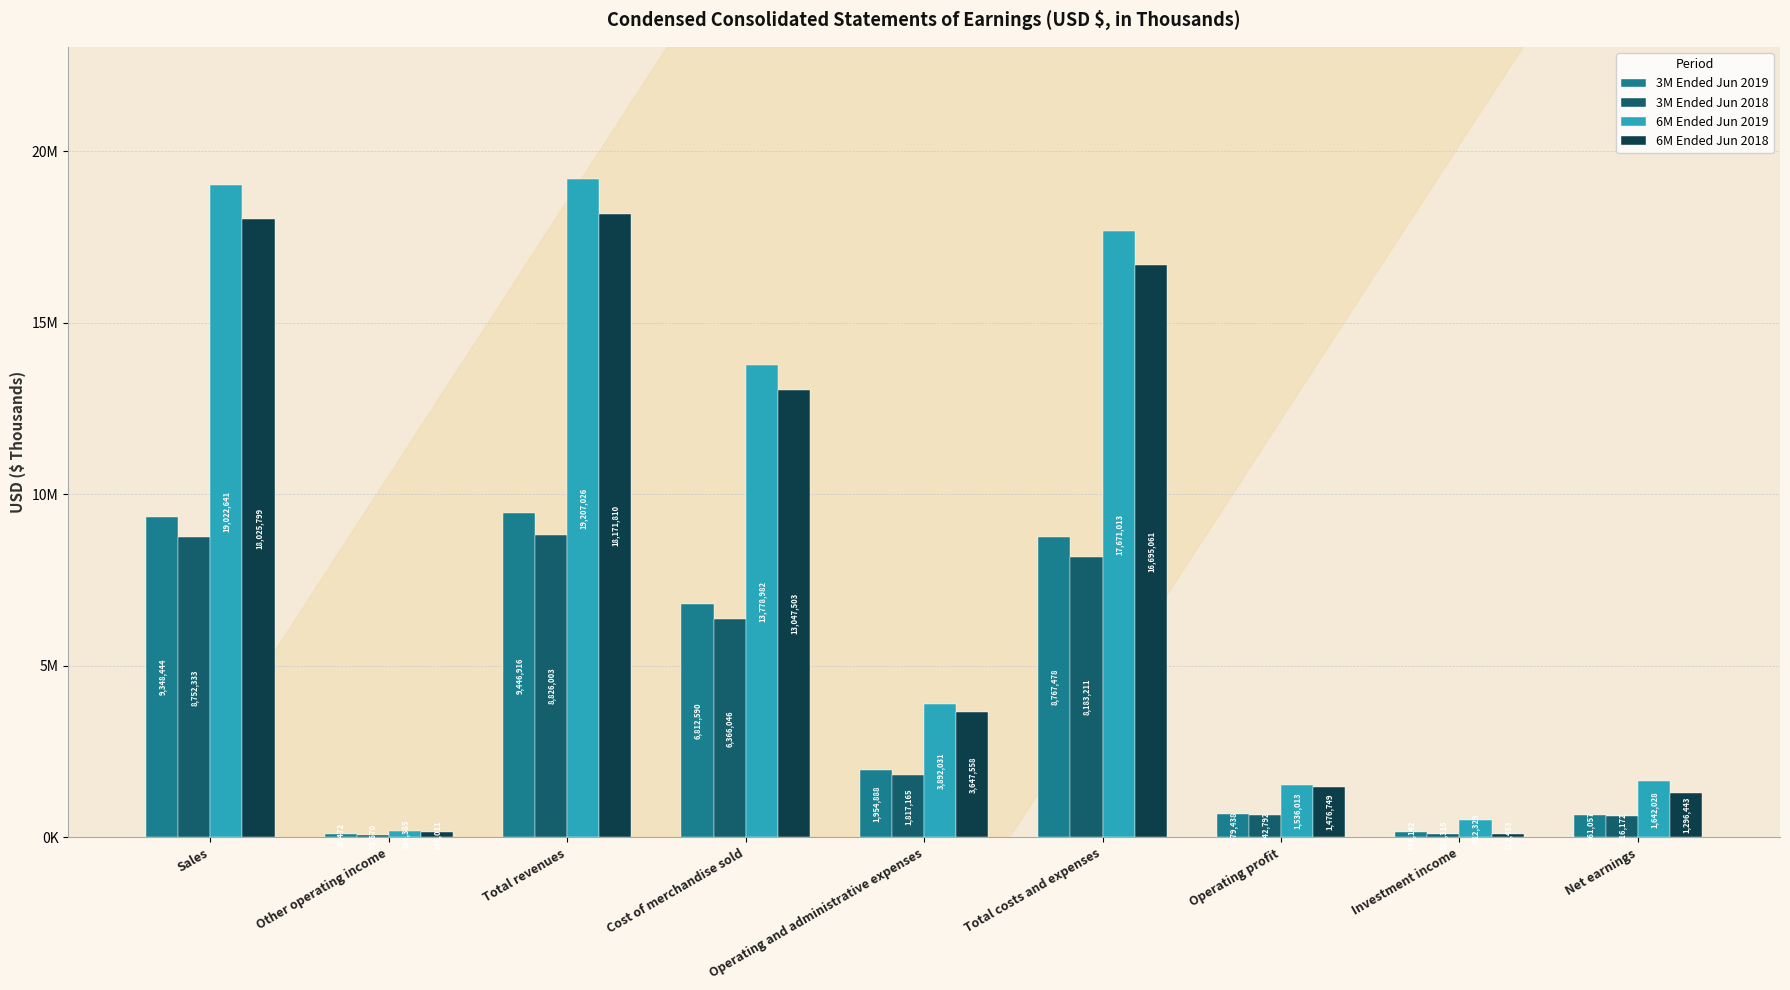

Does the chart contain stacked bars?

No